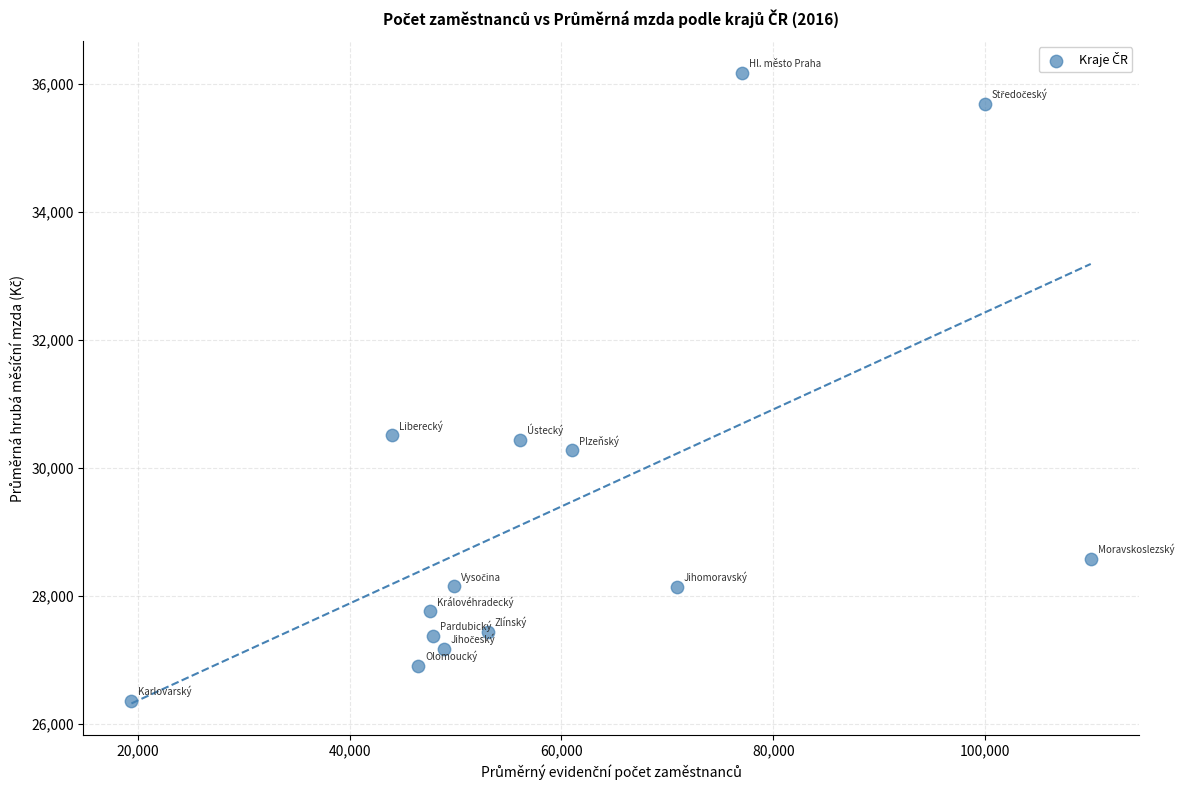

What is the range of X values (max minus min)?

90592